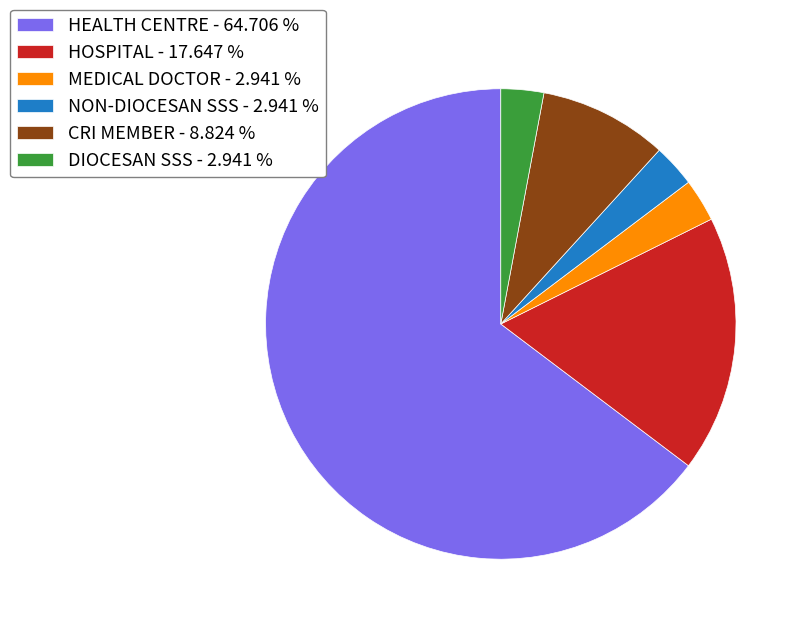

Which has a higher value, DIOCESAN SSS or HOSPITAL?

HOSPITAL